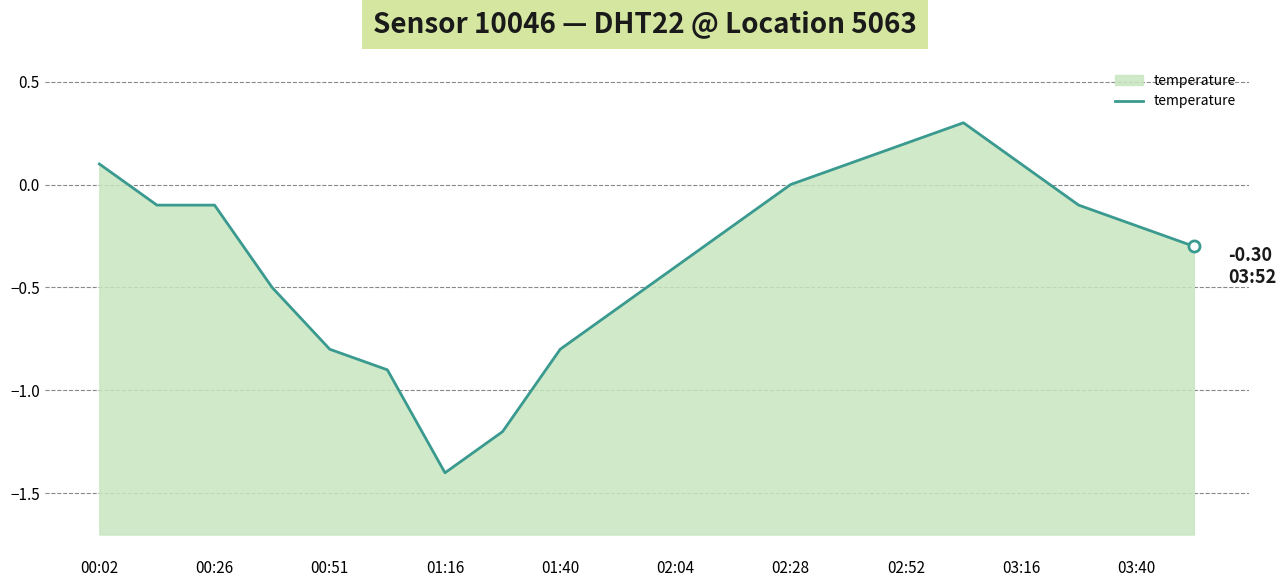

What is the greatest value displayed?

0.3